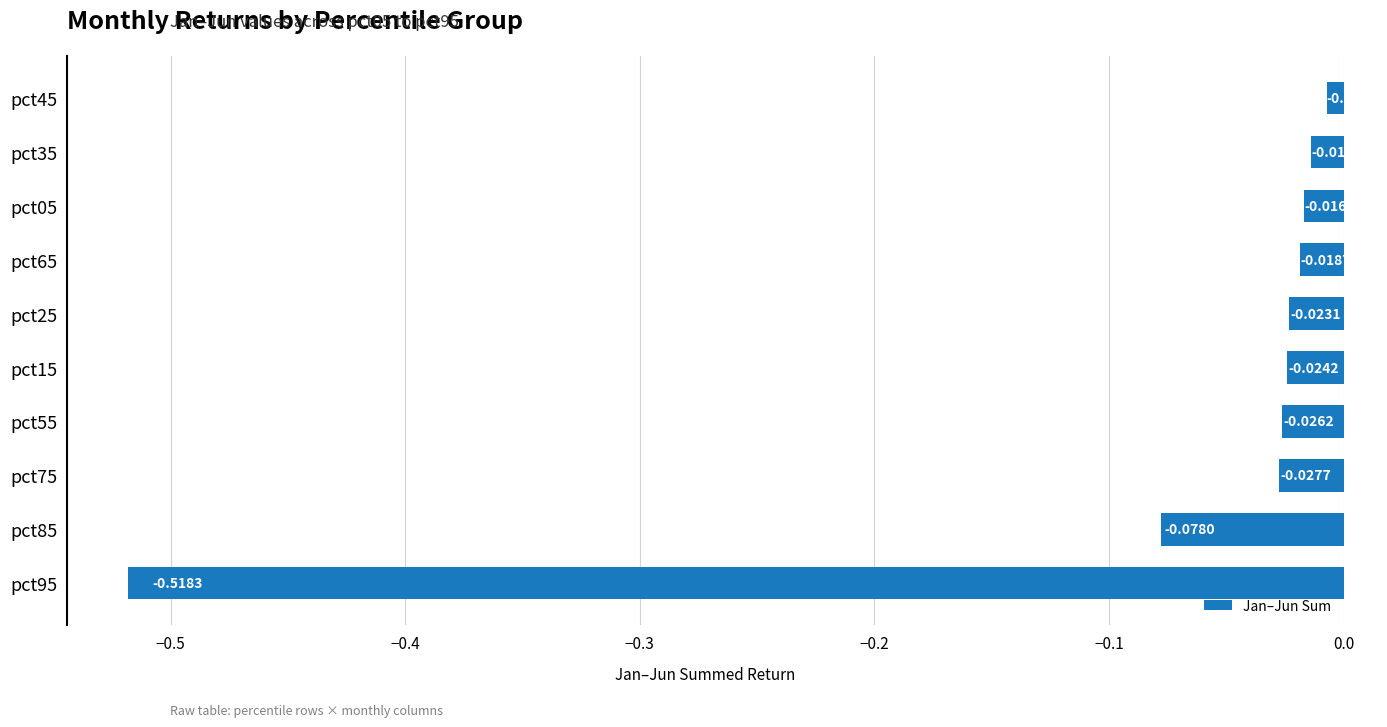

What is the sum of all values?

-0.8